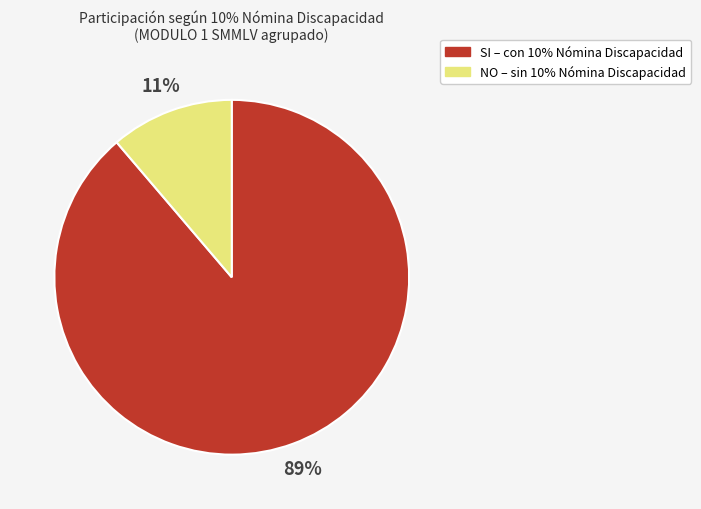

Is it true that SI is 89% of the pie?

True